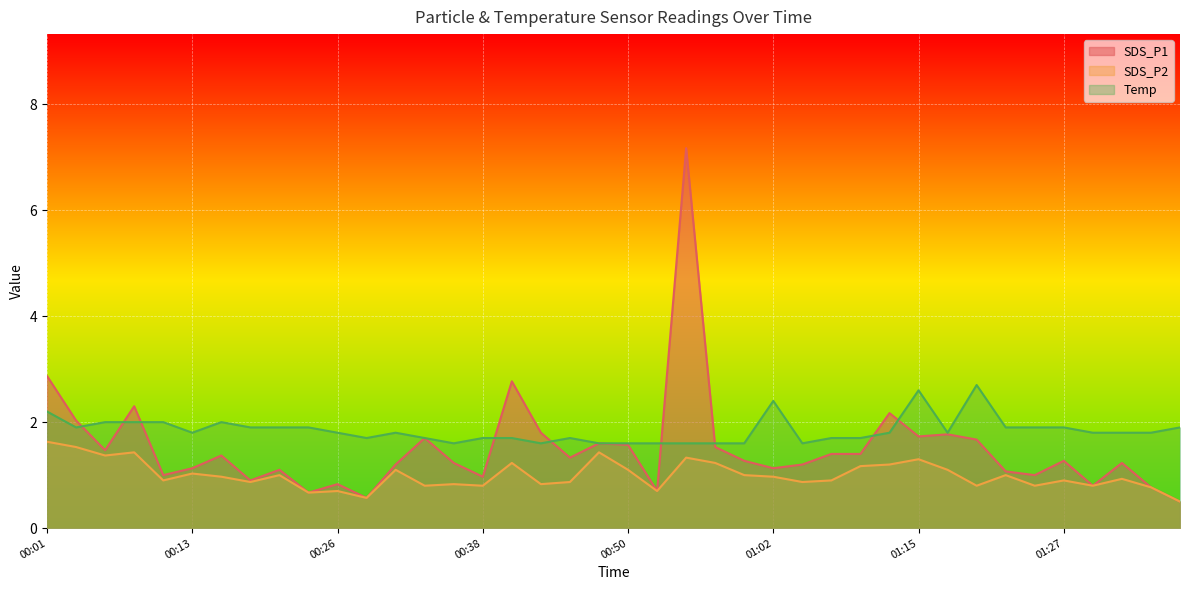

True or false: SDS_P1 and SDS_P2 cross at least once.

False